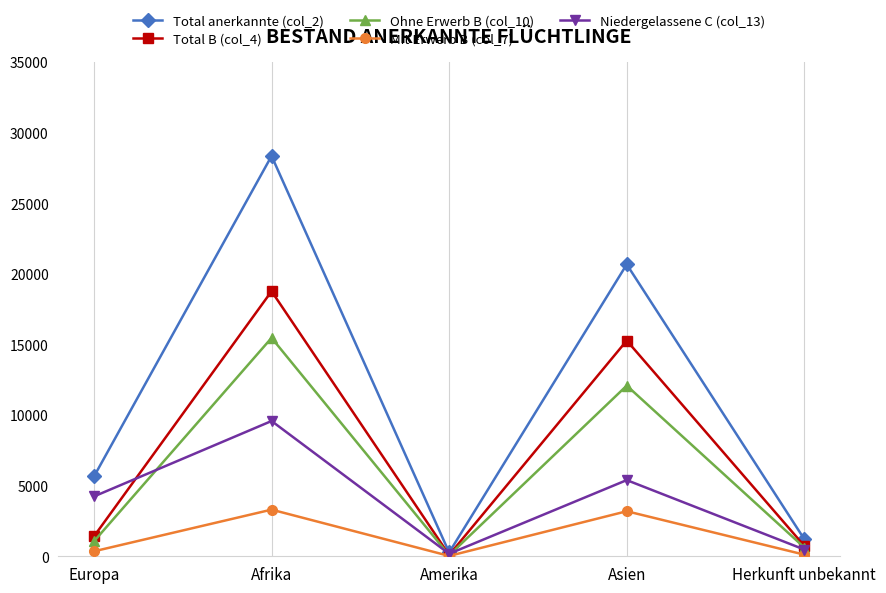

What position from the right is Europa?

5